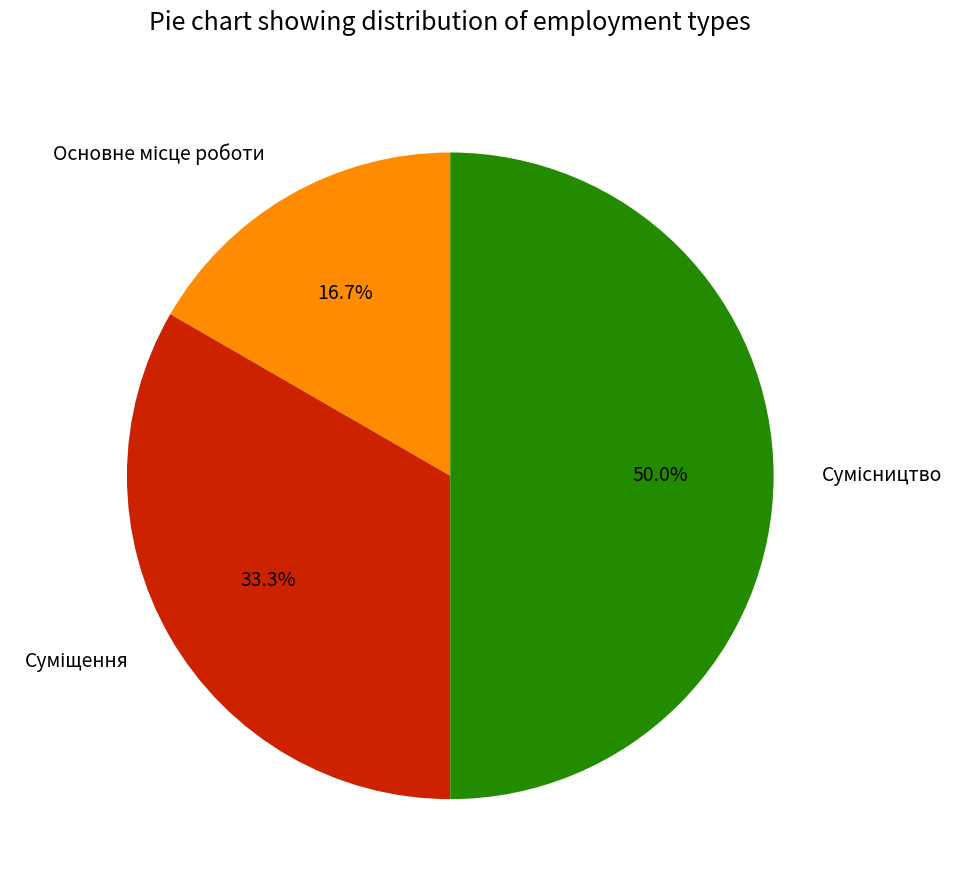

True or false: Суміщення accounts for 39% of the total.

False